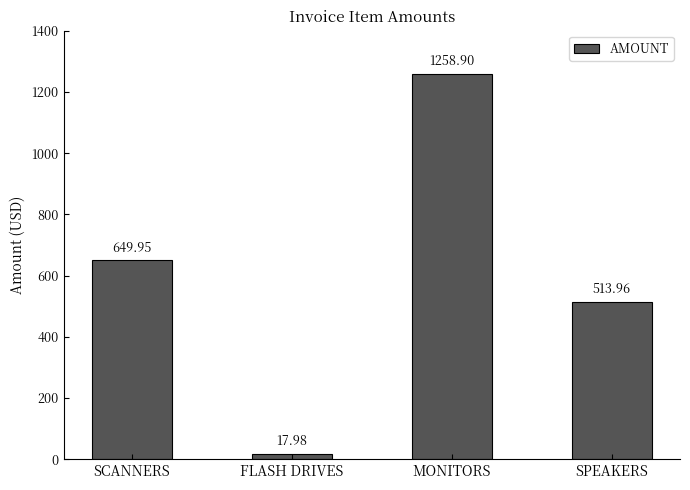

What is the difference between the maximum and minimum values?

1240.9